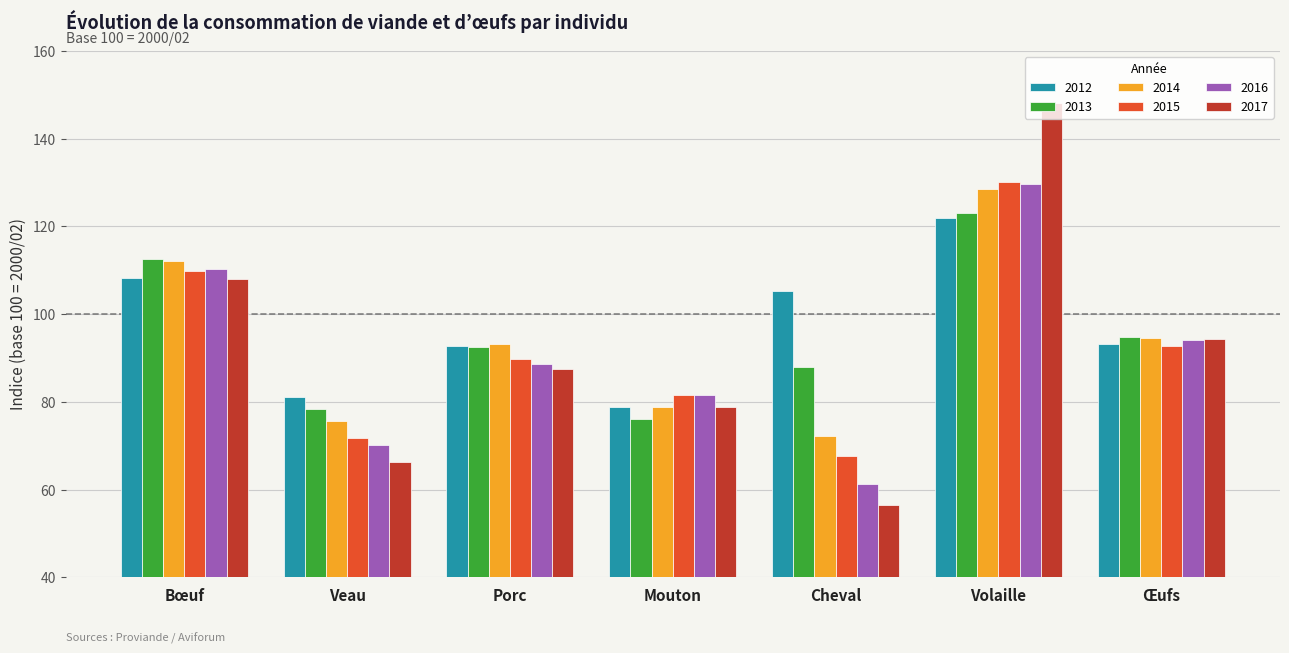

At which category is the sum across all series the highest?

Volaille